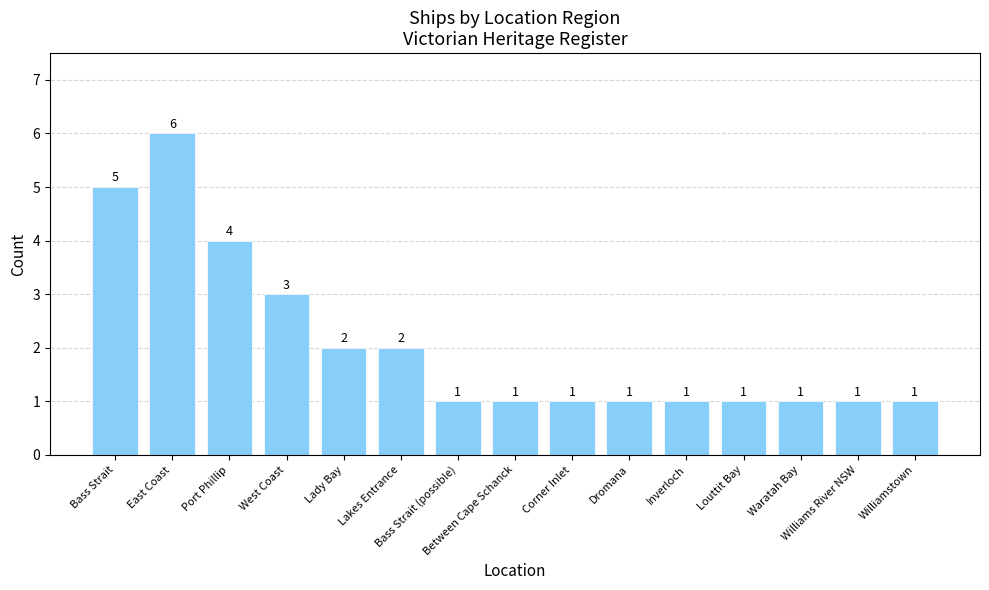

What is the difference between the maximum and minimum values?

5